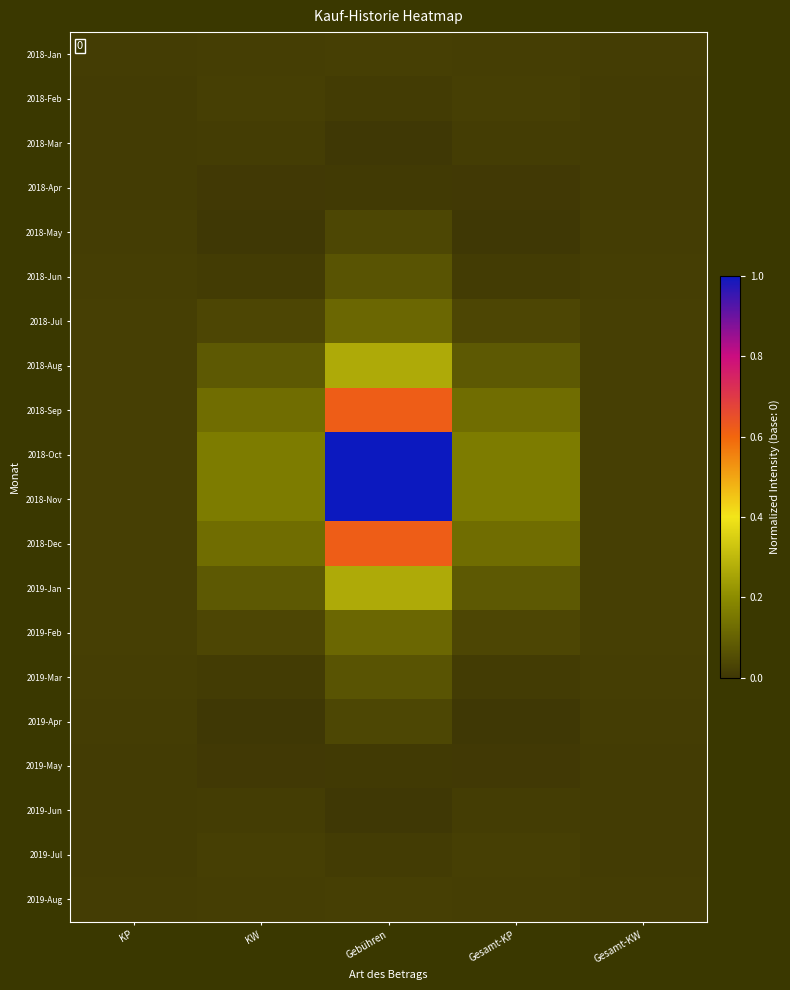

Reading left to right, what are all the values shown in this chart?

2018-Jan: KP=0.0	KW=0.0	Gebühren=0.0	Gesamt-KP=0.0	Gesamt-KW=0.0
2018-Feb: KP=0.0	KW=0.0	Gebühren=0.0	Gesamt-KP=0.0	Gesamt-KW=0.0
2018-Mar: KP=0.0	KW=0.0	Gebühren=0.0	Gesamt-KP=0.0	Gesamt-KW=0.0
2018-Apr: KP=0.0	KW=0.0	Gebühren=0.0	Gesamt-KP=0.0	Gesamt-KW=0.0
2018-May: KP=0.0	KW=0.0	Gebühren=0.0	Gesamt-KP=0.0	Gesamt-KW=0.0
2018-Jun: KP=0.0	KW=0.0	Gebühren=0.1	Gesamt-KP=0.0	Gesamt-KW=0.0
2018-Jul: KP=0.0	KW=0.0	Gebühren=0.1	Gesamt-KP=0.0	Gesamt-KW=0.0
2018-Aug: KP=0.0	KW=0.1	Gebühren=0.3	Gesamt-KP=0.1	Gesamt-KW=0.0
2018-Sep: KP=0.0	KW=0.1	Gebühren=0.6	Gesamt-KP=0.1	Gesamt-KW=0.0
2018-Oct: KP=0.0	KW=0.2	Gebühren=1.0	Gesamt-KP=0.2	Gesamt-KW=0.0
2018-Nov: KP=0.0	KW=0.2	Gebühren=1.0	Gesamt-KP=0.2	Gesamt-KW=0.0
2018-Dec: KP=0.0	KW=0.1	Gebühren=0.6	Gesamt-KP=0.1	Gesamt-KW=0.0
2019-Jan: KP=0.0	KW=0.1	Gebühren=0.3	Gesamt-KP=0.1	Gesamt-KW=0.0
2019-Feb: KP=0.0	KW=0.0	Gebühren=0.1	Gesamt-KP=0.0	Gesamt-KW=0.0
2019-Mar: KP=0.0	KW=0.0	Gebühren=0.1	Gesamt-KP=0.0	Gesamt-KW=0.0
2019-Apr: KP=0.0	KW=0.0	Gebühren=0.0	Gesamt-KP=0.0	Gesamt-KW=0.0
2019-May: KP=0.0	KW=0.0	Gebühren=0.0	Gesamt-KP=0.0	Gesamt-KW=0.0
2019-Jun: KP=0.0	KW=0.0	Gebühren=0.0	Gesamt-KP=0.0	Gesamt-KW=0.0
2019-Jul: KP=0.0	KW=0.0	Gebühren=0.0	Gesamt-KP=0.0	Gesamt-KW=0.0
2019-Aug: KP=0.0	KW=0.0	Gebühren=0.0	Gesamt-KP=0.0	Gesamt-KW=0.0